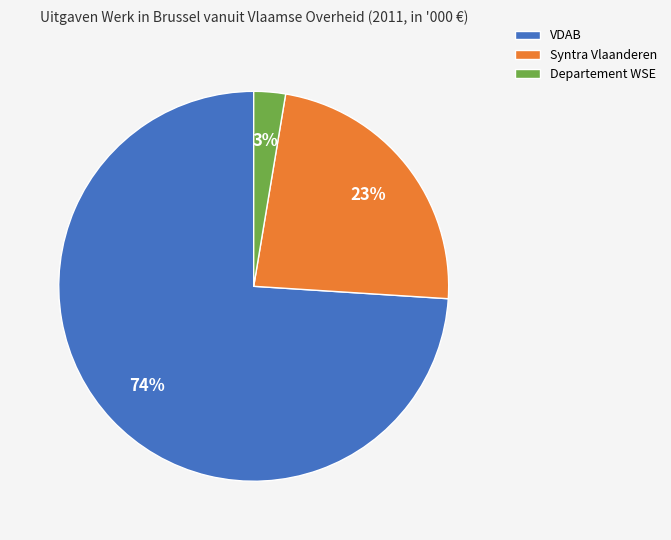

Count the number of slices in the pie.

3